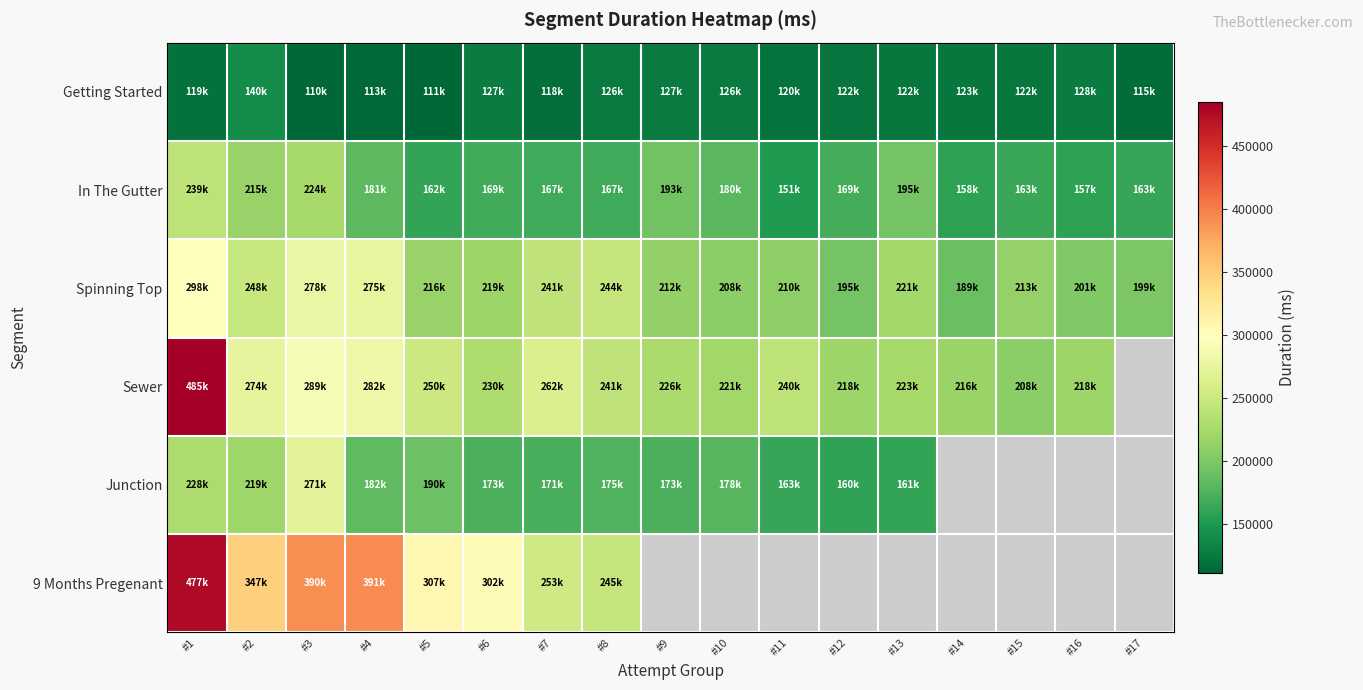

Where does the Sewer series first go above 240710?

#1